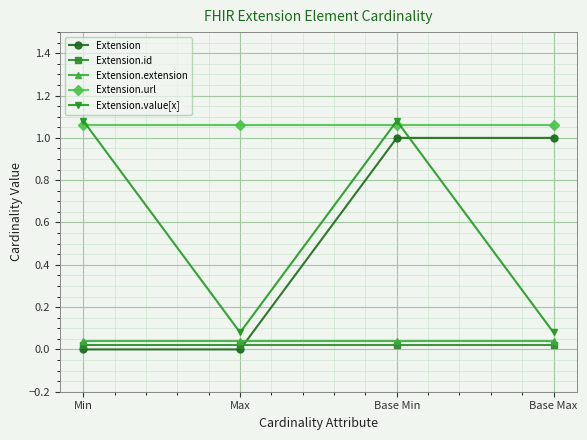

What is the sum of the Extension.url values at Base Max and Base Min?

2.1